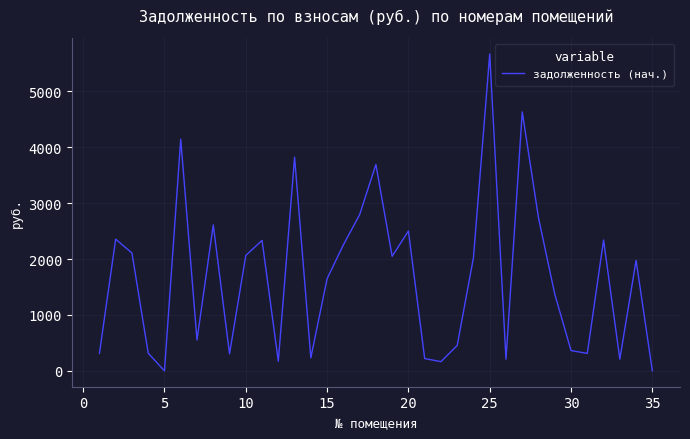

What is the difference between the maximum and minimum values?

5670.6